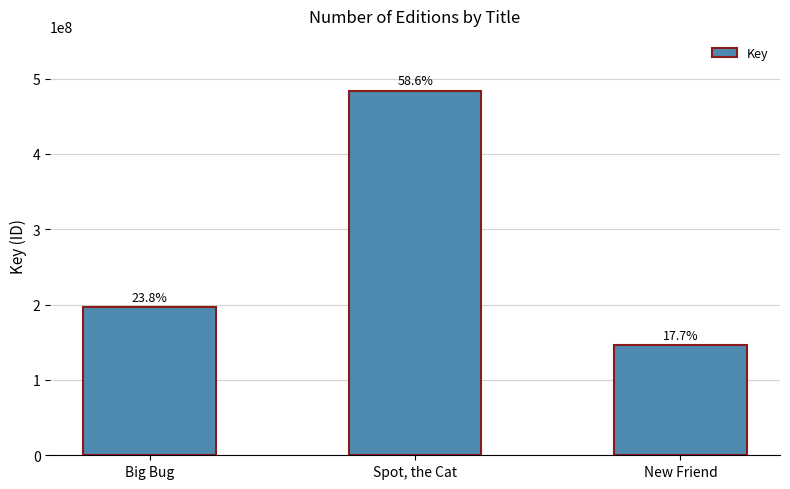

How many bars are there in total?

3